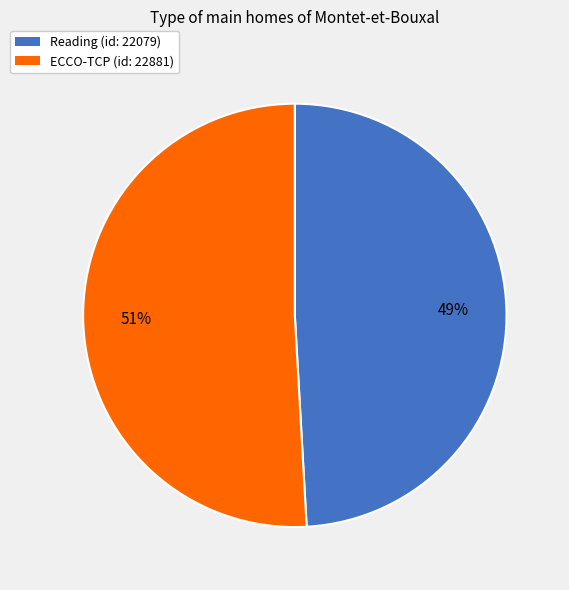

Between ECCO-TCP (id: 22881) and Reading (id: 22079), which is larger?

ECCO-TCP (id: 22881)